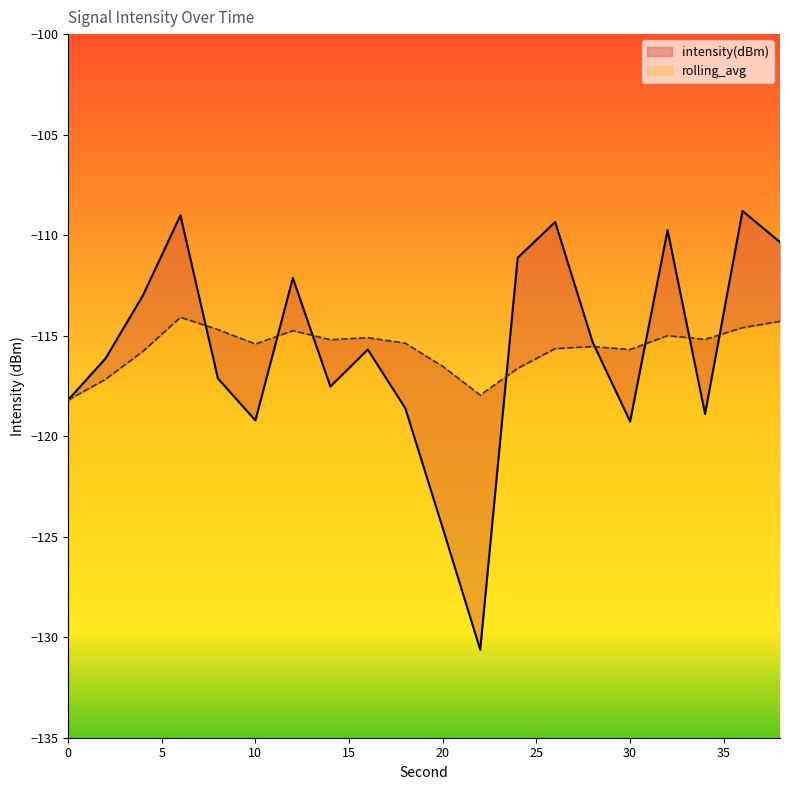

What is the difference between the maximum and minimum values in the intensity(dBm) series?

21.8